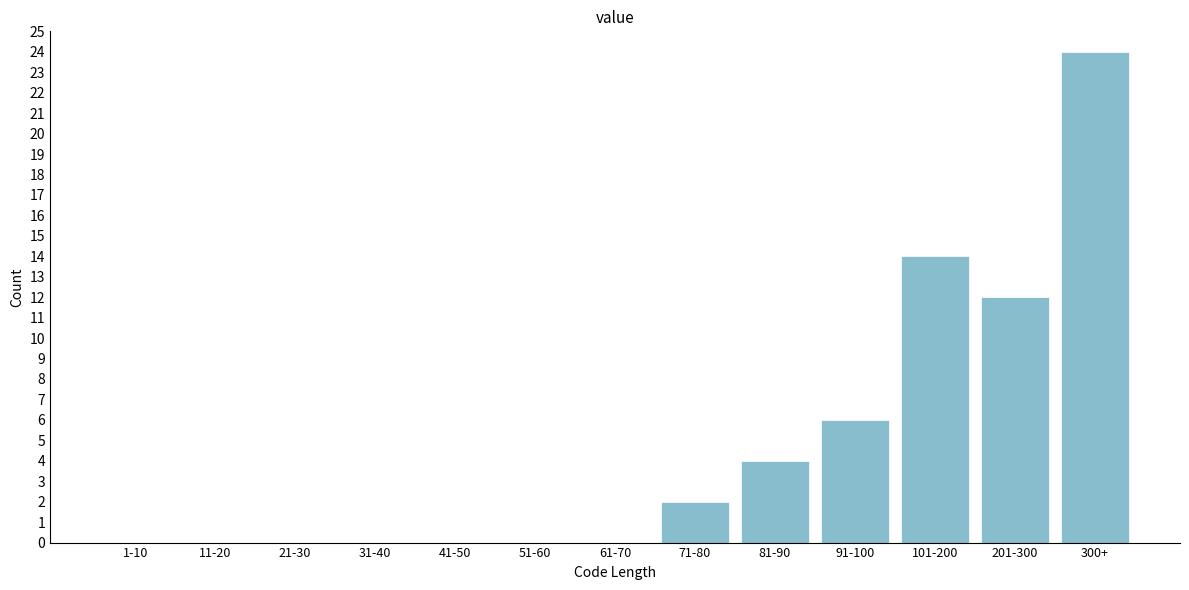

Reading left to right, list all the values displayed in this chart.

1-10=0	11-20=0	21-30=0	31-40=0	41-50=0	51-60=0	61-70=0	71-80=2	81-90=4	91-100=6	101-200=14	201-300=12	300+=24